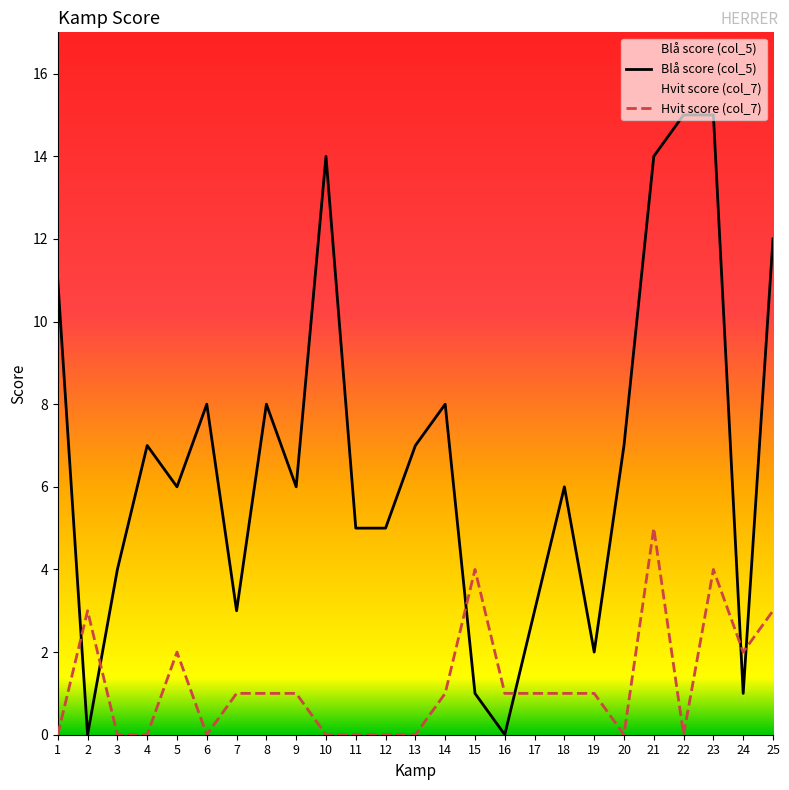

Reading left to right, list all the values displayed in this chart.

Blå score (col_5): 1=11	2=0	3=4	4=7	5=6	6=8	7=3	8=8	9=6	10=14	11=5	12=5	13=7	14=8	15=1	16=0	17=3	18=6	19=2	20=7	21=14	22=15	23=15	24=1	25=12
Hvit score (col_7): 1=0	2=3	3=0	4=0	5=2	6=0	7=1	8=1	9=1	10=0	11=0	12=0	13=0	14=1	15=4	16=1	17=1	18=1	19=1	20=0	21=5	22=0	23=4	24=2	25=3